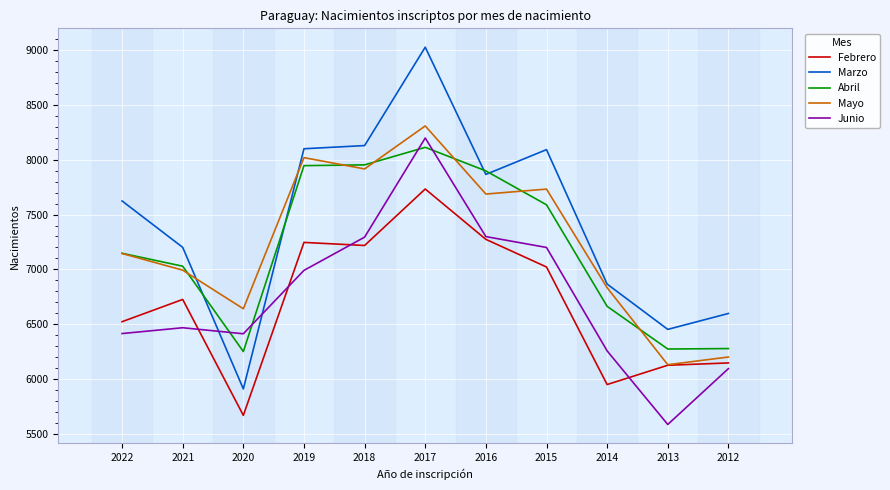

What value does the Febrero series have at 2015, to the nearest 100?

7000